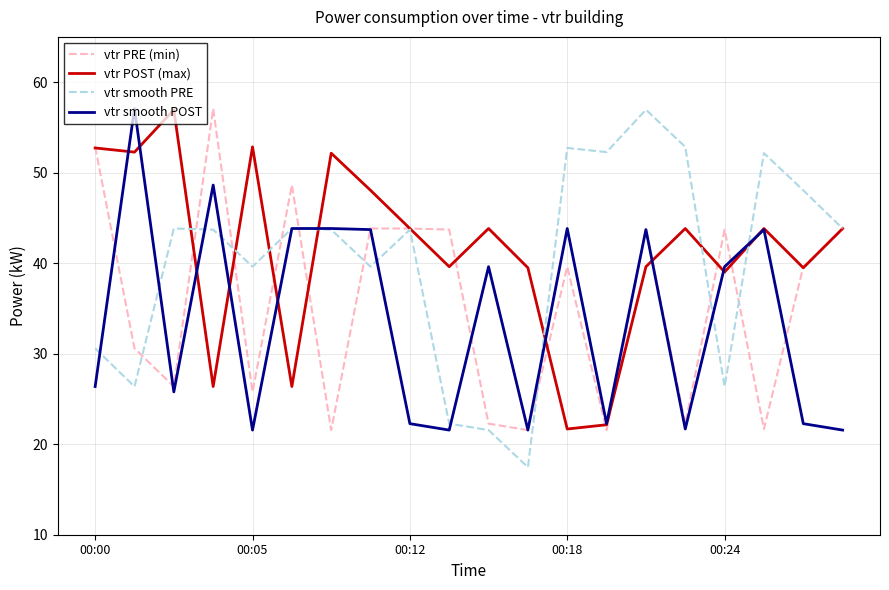

What is the greatest value displayed?

57.1